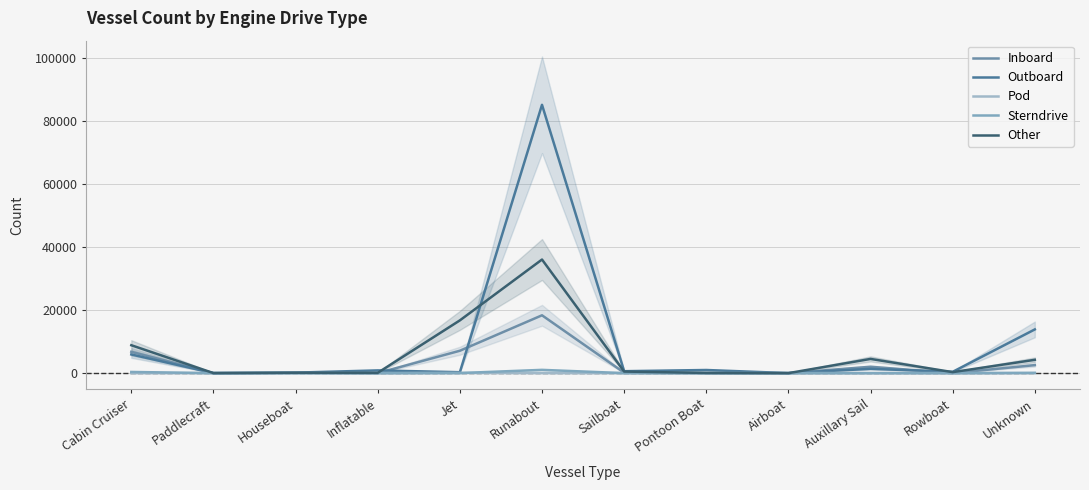

Where is the first local minimum for Outboard?

Paddlecraft